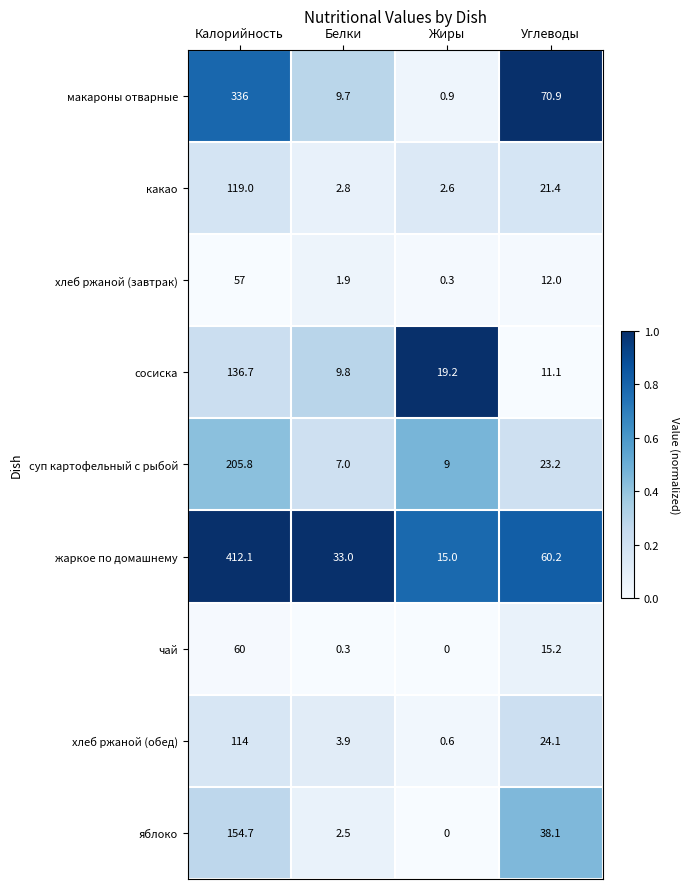

The value of чай at Углеводы is 9.9. True or false?

False